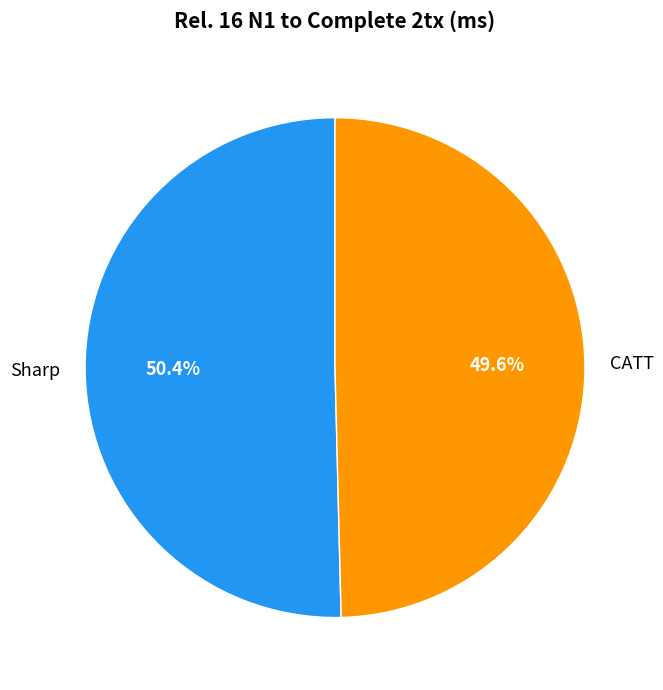

To the nearest percent, what is the combined percentage of Sharp and CATT?

100%